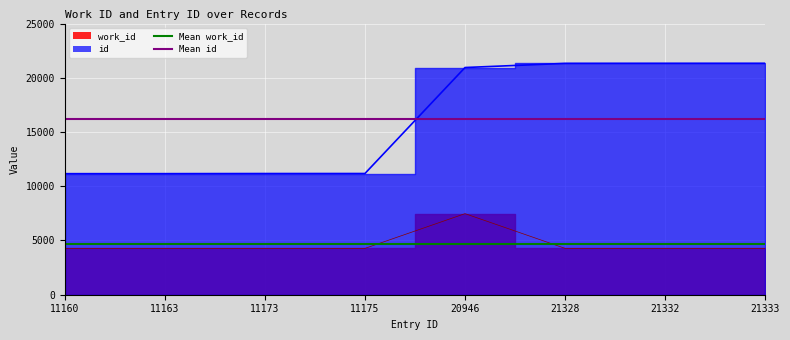

The value of Mean work_id at 11163 is 6558.4. True or false?

False